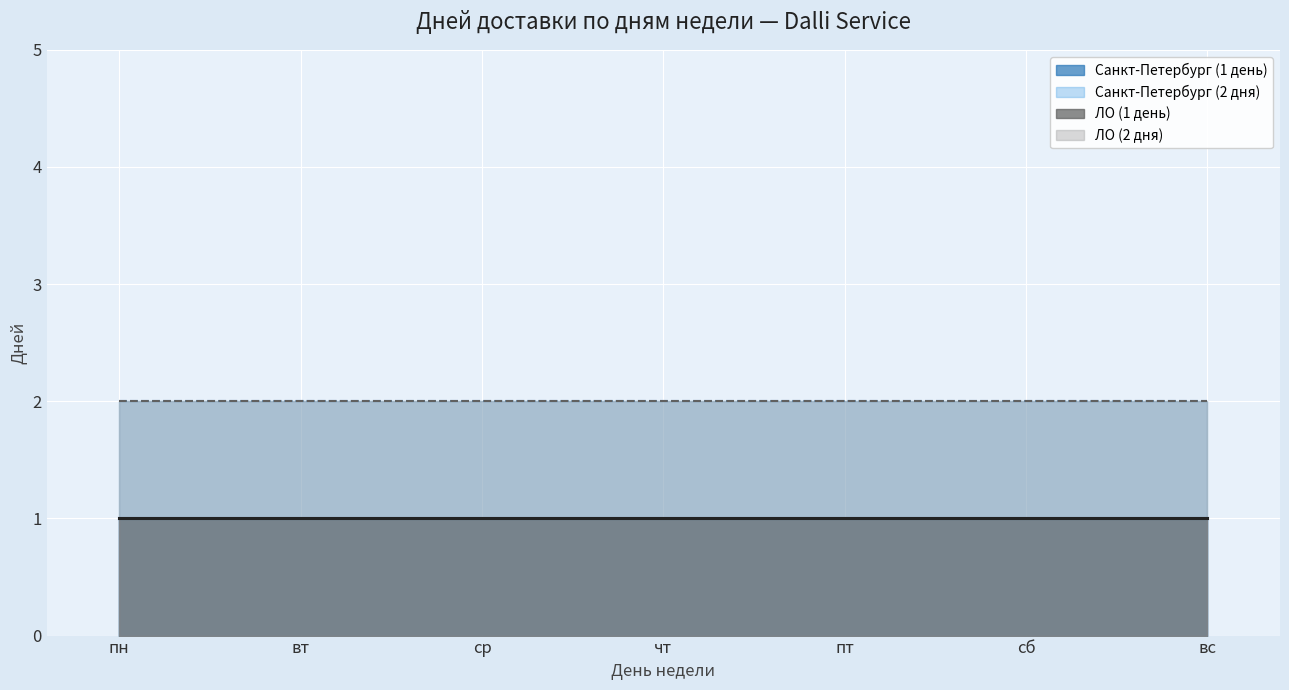

True or false: Санкт-Петербург (1 день) and ЛО (1 день) intersect in this chart.

False